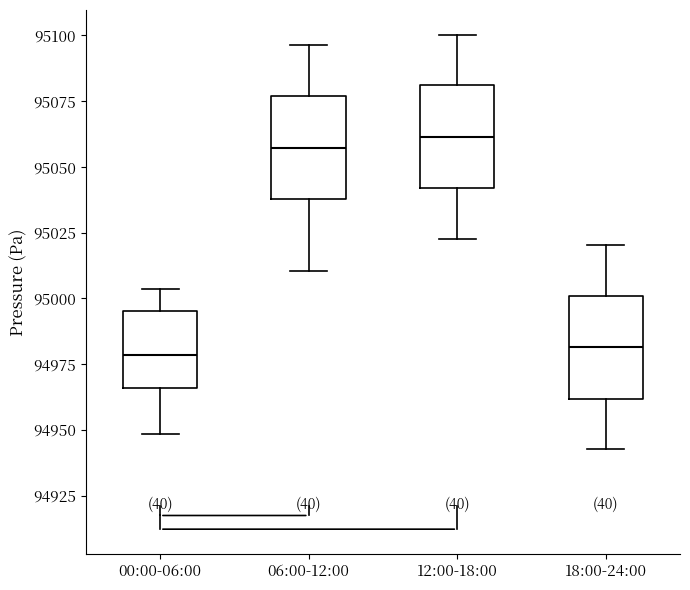

Reading left to right, transcribe this box plot: for each box, give where its median line is, the range the box spans, and where its two whiskers end, as read against the y-axis. The values are not printed on the chart, so give them approximately, as read against the axis.

00:00-06:00: median 94980, box 94965 to 94995, whiskers 94950 to 95005
06:00-12:00: median 95055, box 95040 to 95075, whiskers 95010 to 95095
12:00-18:00: median 95060, box 95040 to 95080, whiskers 95025 to 95100
18:00-24:00: median 94980, box 94960 to 95000, whiskers 94945 to 95020